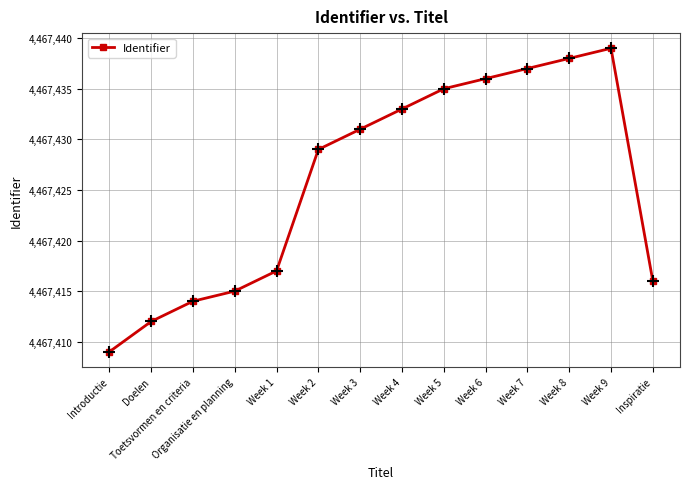

Reading left to right, what are all the values shown in this chart?

Introductie=4467409	Doelen=4467412	Toetsvormen en criteria=4467414	Organisatie en planning=4467415	Week 1=4467417	Week 2=4467429	Week 3=4467431	Week 4=4467433	Week 5=4467435	Week 6=4467436	Week 7=4467437	Week 8=4467438	Week 9=4467439	Inspiratie=4467416